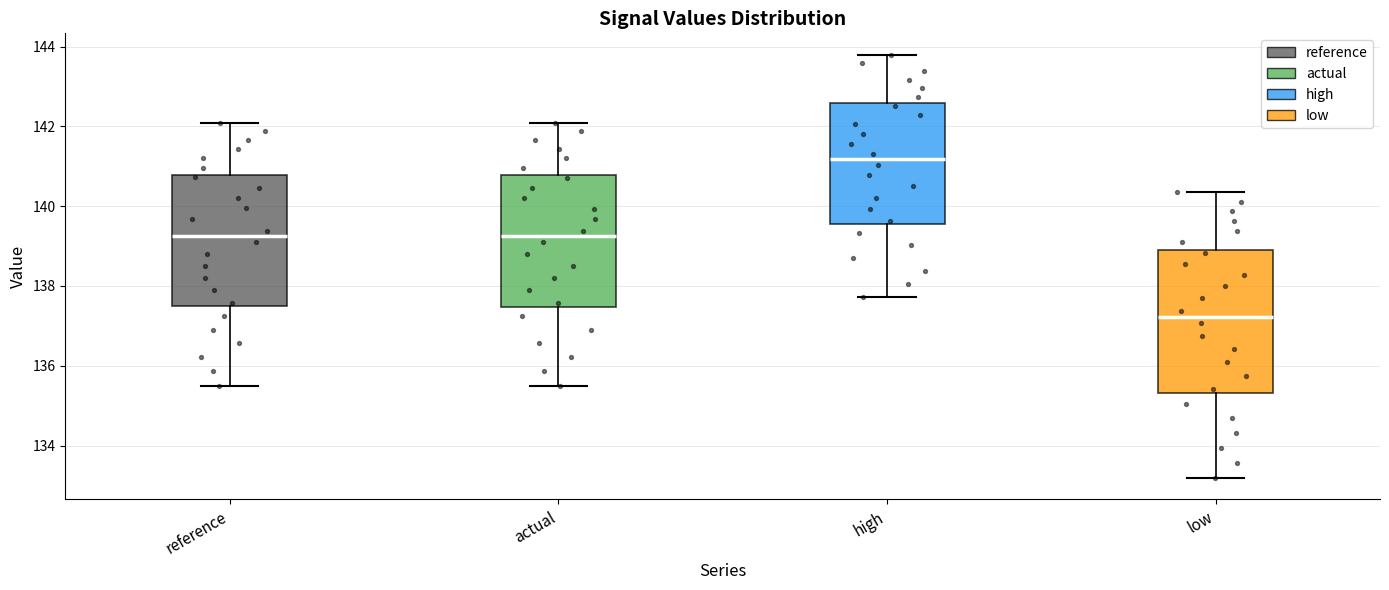

Which box is the tallest, from its lower edge to its upper edge?

low